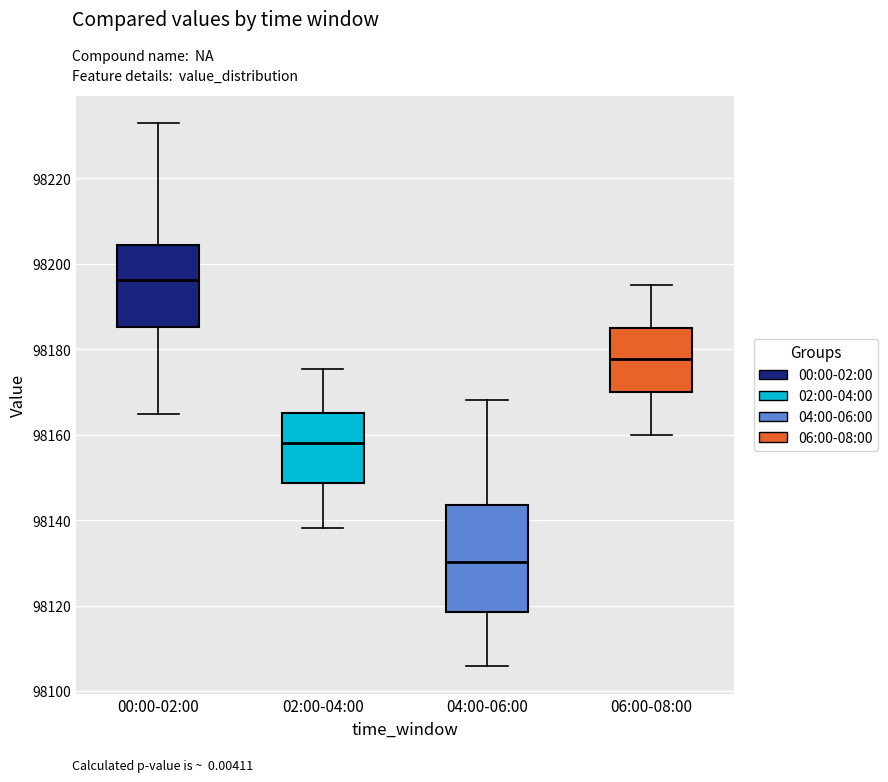

Reading left to right, read every box against the y-axis: the position of its median line, the range the box covers, and the ends of its whiskers. The values are not printed on the chart, so give them approximately, as read against the axis.

00:00-02:00: median 98196, box 98186 to 98204, whiskers 98164 to 98232
02:00-04:00: median 98158, box 98148 to 98166, whiskers 98138 to 98176
04:00-06:00: median 98130, box 98118 to 98144, whiskers 98106 to 98168
06:00-08:00: median 98178, box 98170 to 98186, whiskers 98160 to 98196